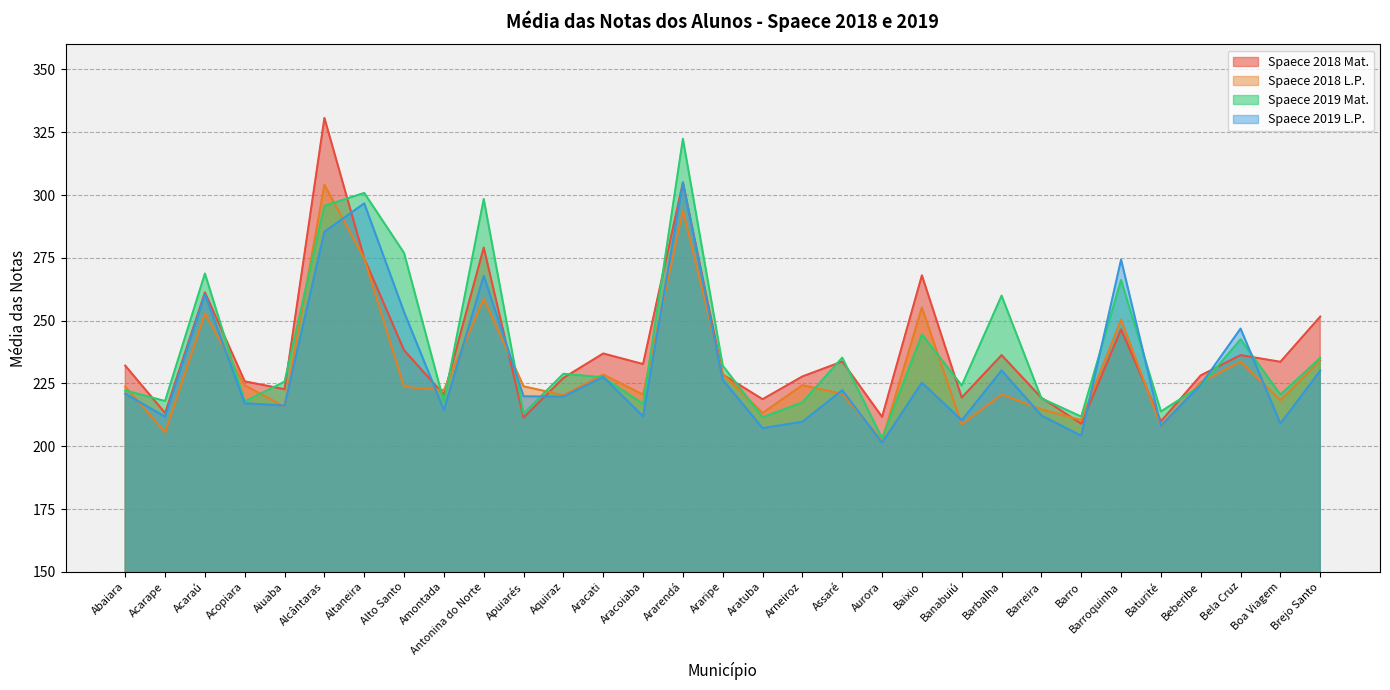

Which series has the largest total across all categories?

Spaece 2019 Mat.